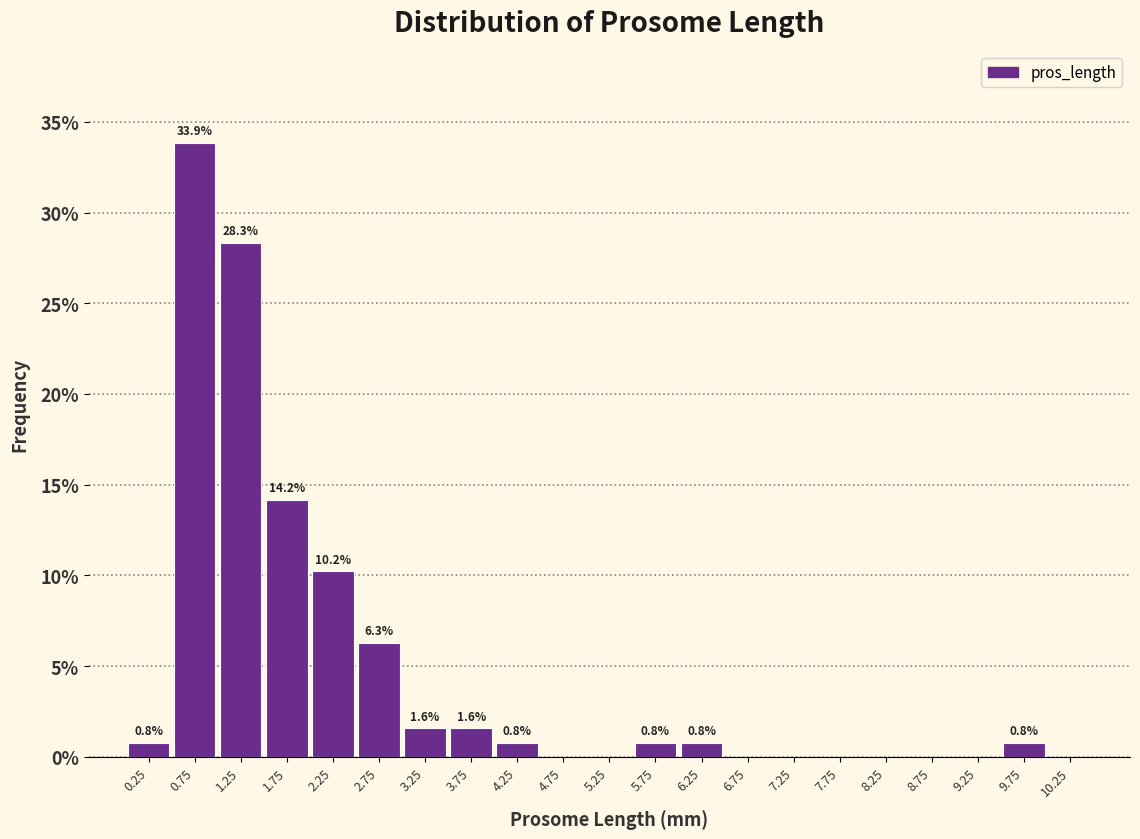

Over which range of the x-axis is the bar tallest?

0.5 to 1.0